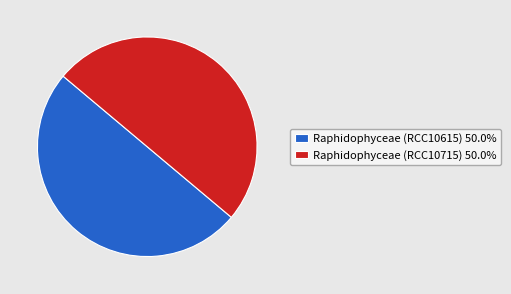

Approximately how many times larger is the value at Raphidophyceae (RCC10615) 50.0% compared to Raphidophyceae (RCC10715) 50.0%?

1.0